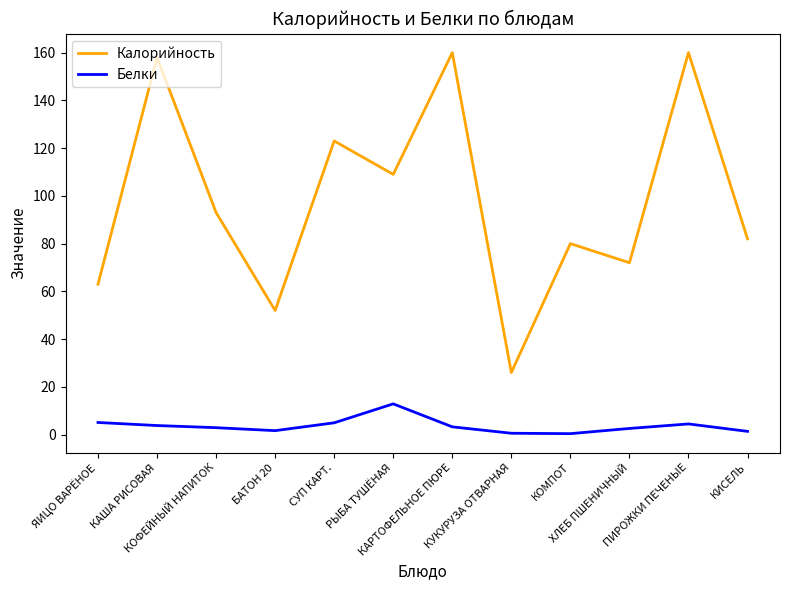

What is the maximum value shown in the chart?

160.0